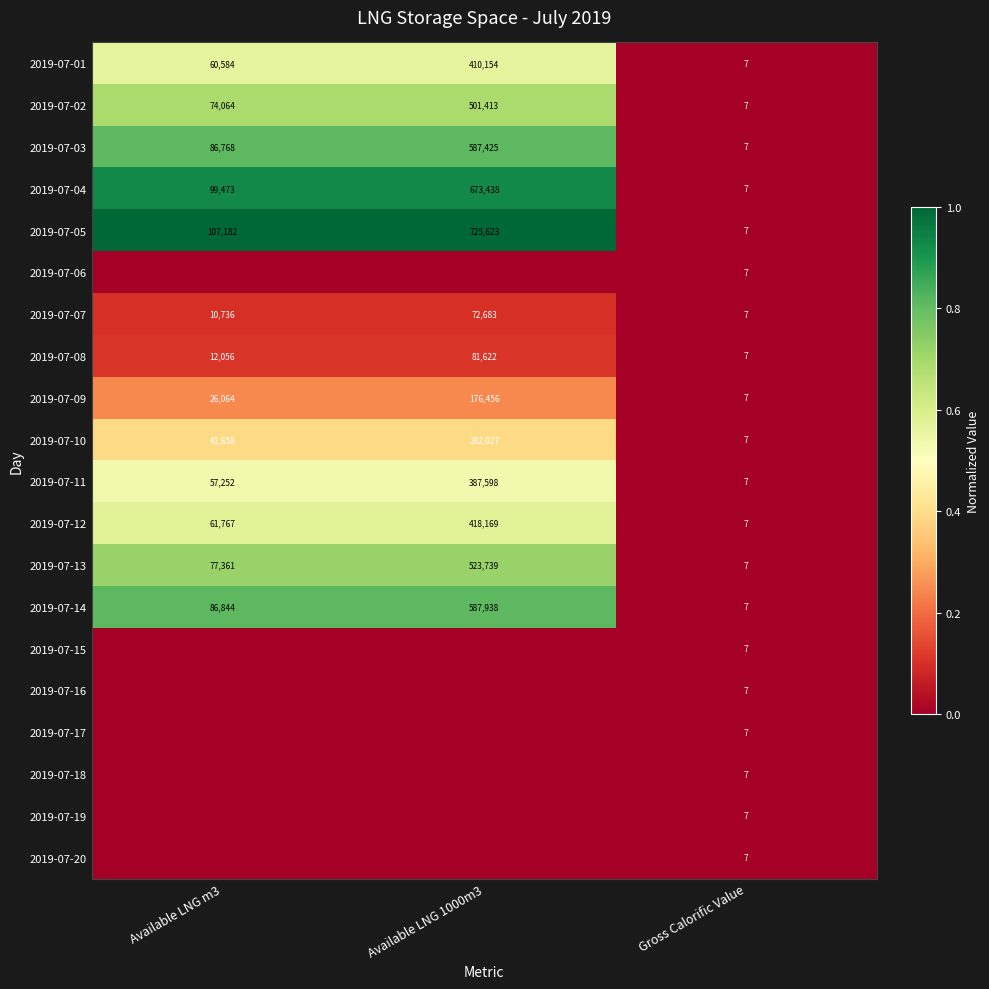

How many 2019-07-13 values are between 7 and 523739?

3